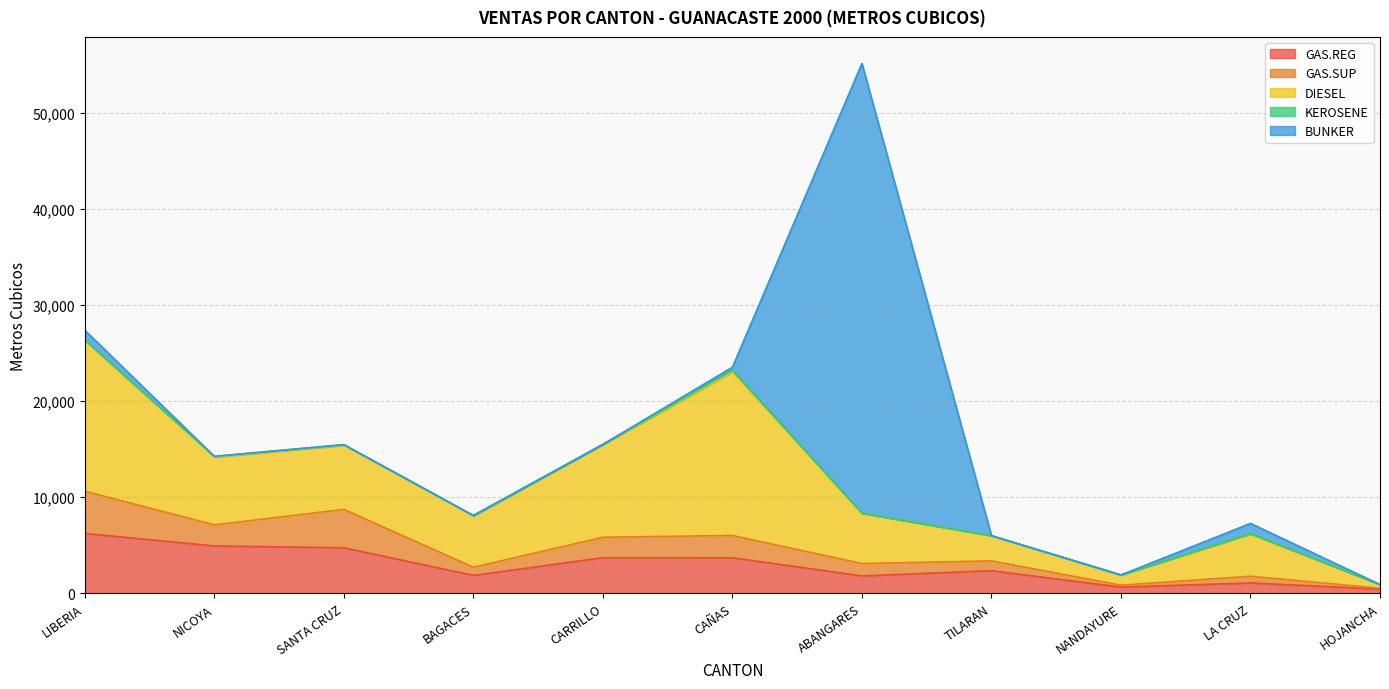

What position from the left is ABANGARES?

7